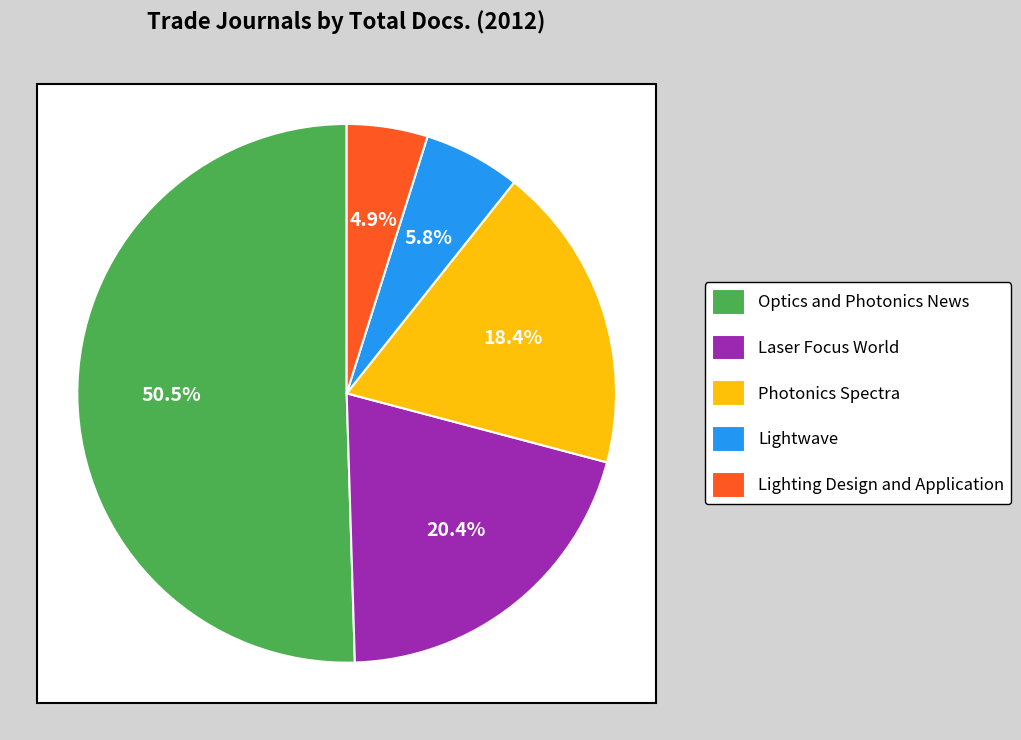

Which category has the biggest portion of the pie?

Optics and Photonics News